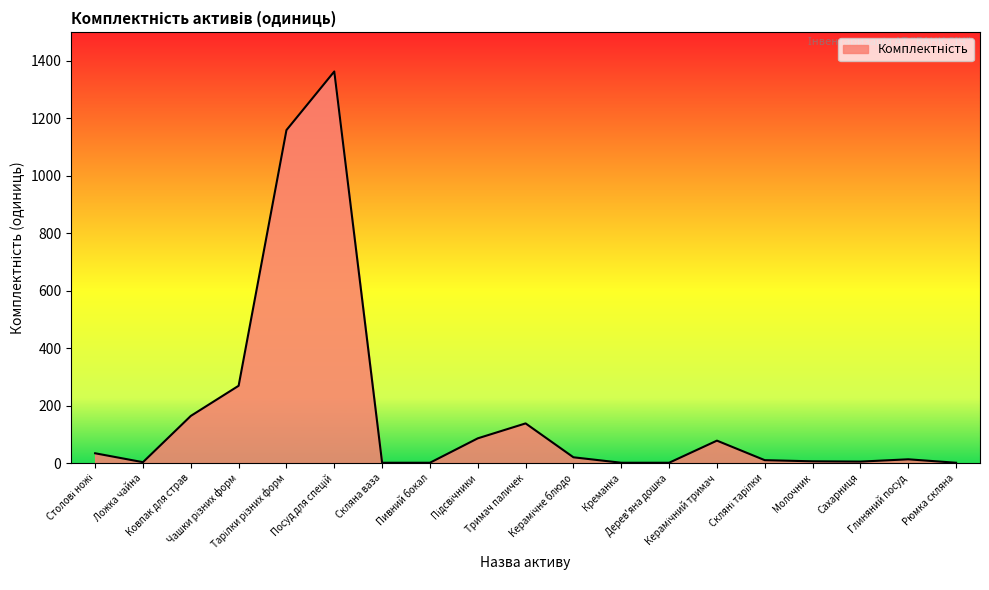

What is the maximum value shown in the chart?

1363